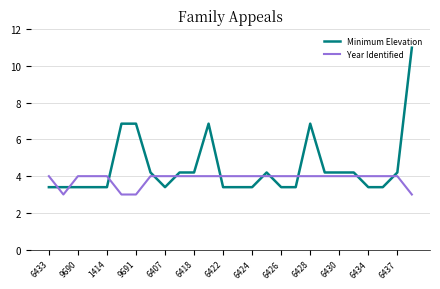

Reading left to right, extract all data points from this chart.

Minimum Elevation: 3.4	3.4	3.4	3.4	3.4	6.9	6.9	4.2	3.4	4.2	4.2	6.9	3.4	3.4	3.4	4.2	3.4	3.4	6.9	4.2	4.2	4.2	3.4	3.4	4.2	11.0
Year Identified: 4.0	3.0	4.0	4.0	4.0	3.0	3.0	4.0	4.0	4.0	4.0	4.0	4.0	4.0	4.0	4.0	4.0	4.0	4.0	4.0	4.0	4.0	4.0	4.0	4.0	3.0